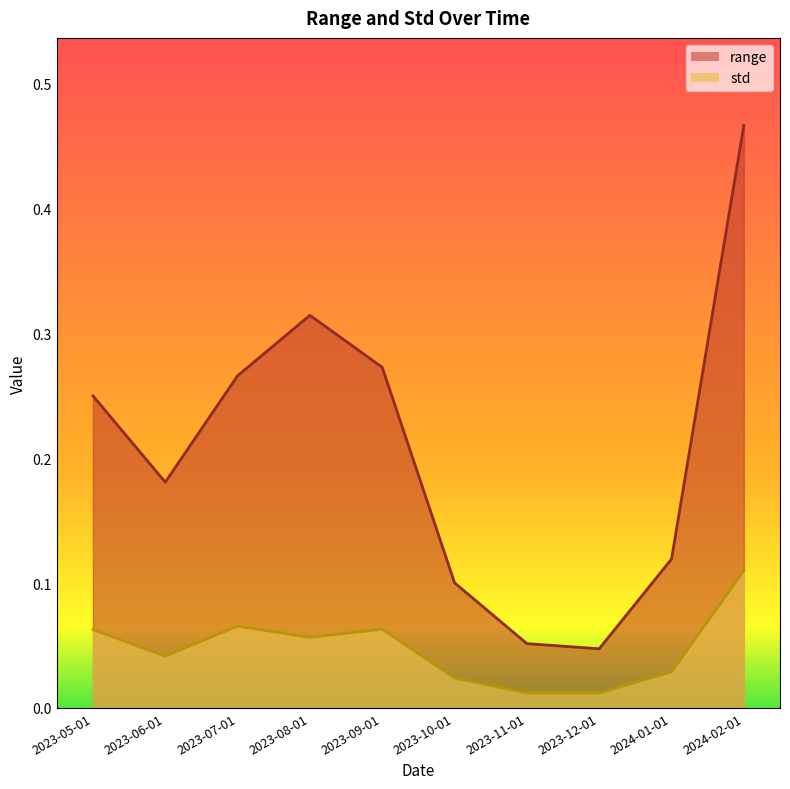

Does the chart display data point markers on the line(s)?

No